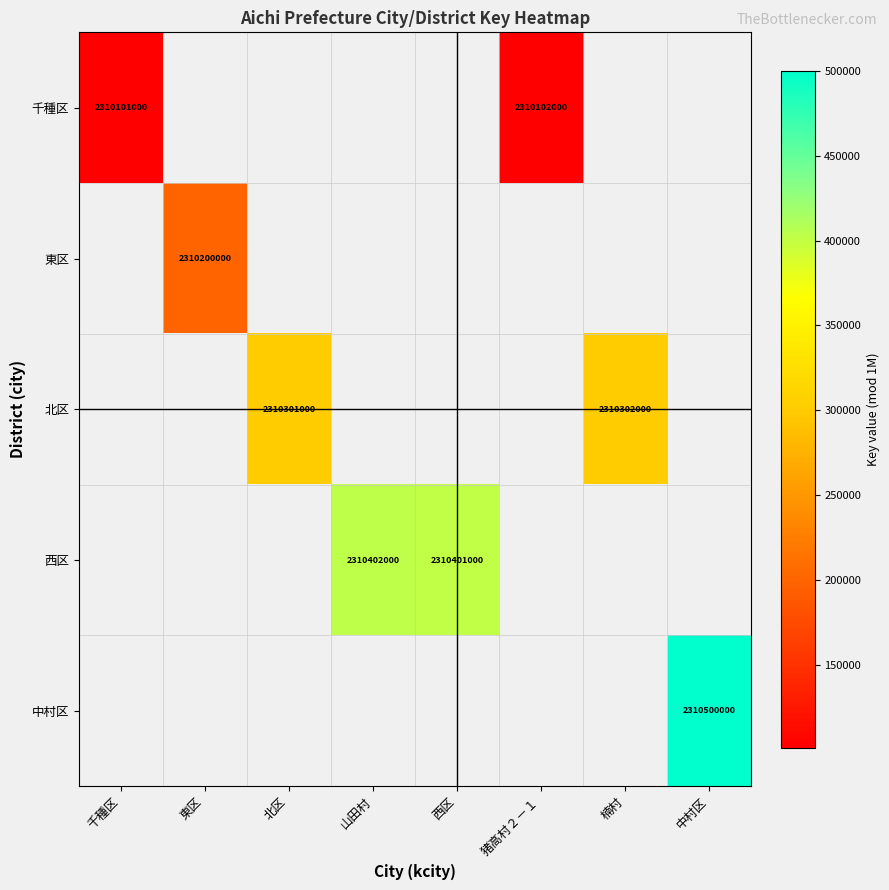

Is it true that 北区 equals 2310301000 at 北区?

True